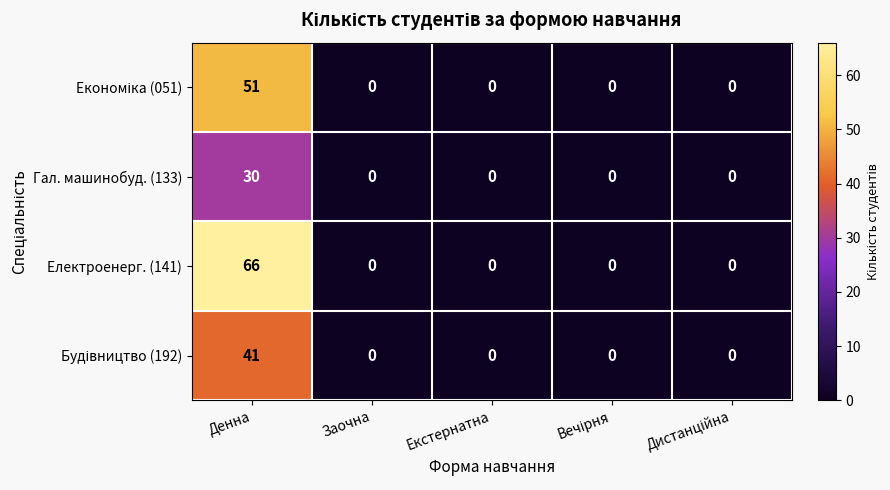

Which series changed the most between Денна and Екстернатна?

Електроенерг. (141)